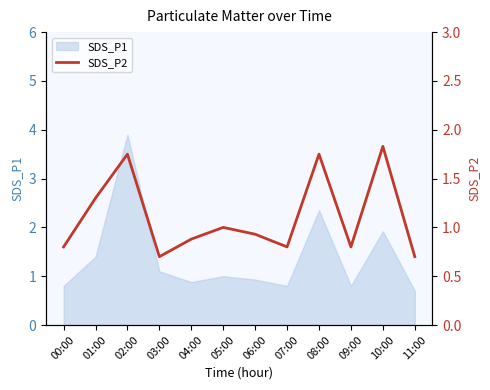

What is the lowest value of the SDS_P1 series?

0.7